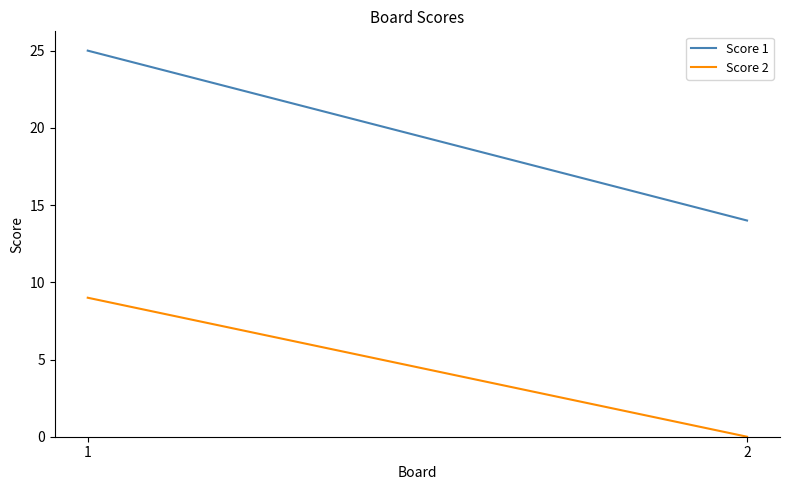

What is the maximum value for Score 2?

9